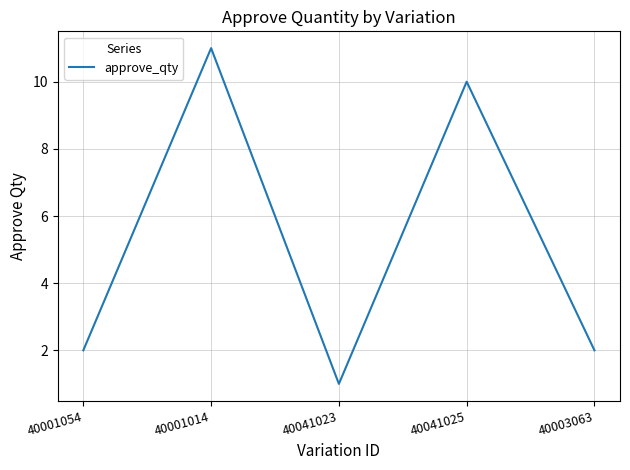

Reading right to left, extract all data points from this chart.

2	10	1	11	2